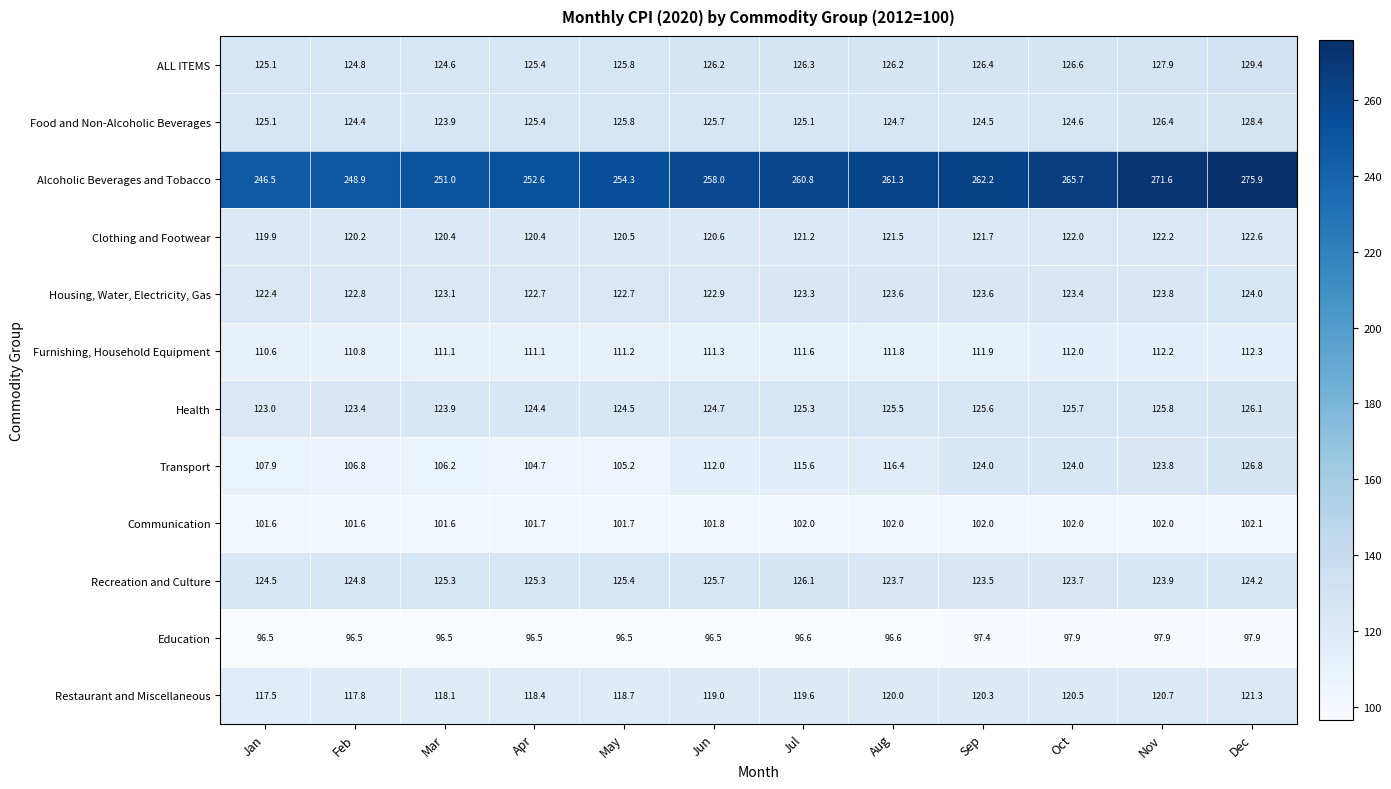

What is the difference between the ALL ITEMS values at Mar and May?

1.2